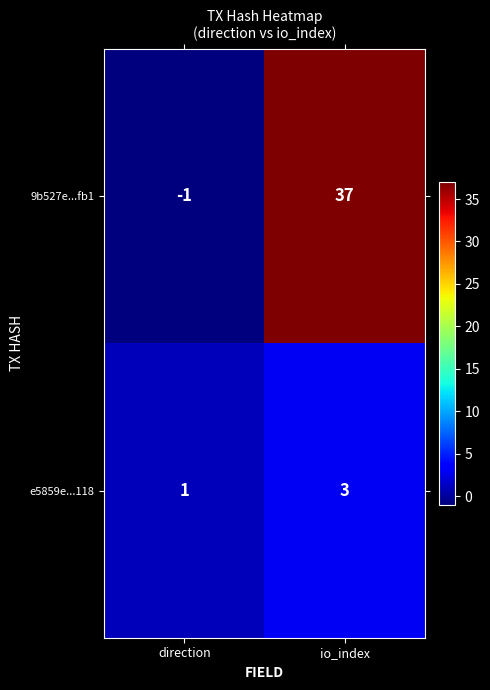

Which series has the largest range (max minus min)?

9b527e...fb1